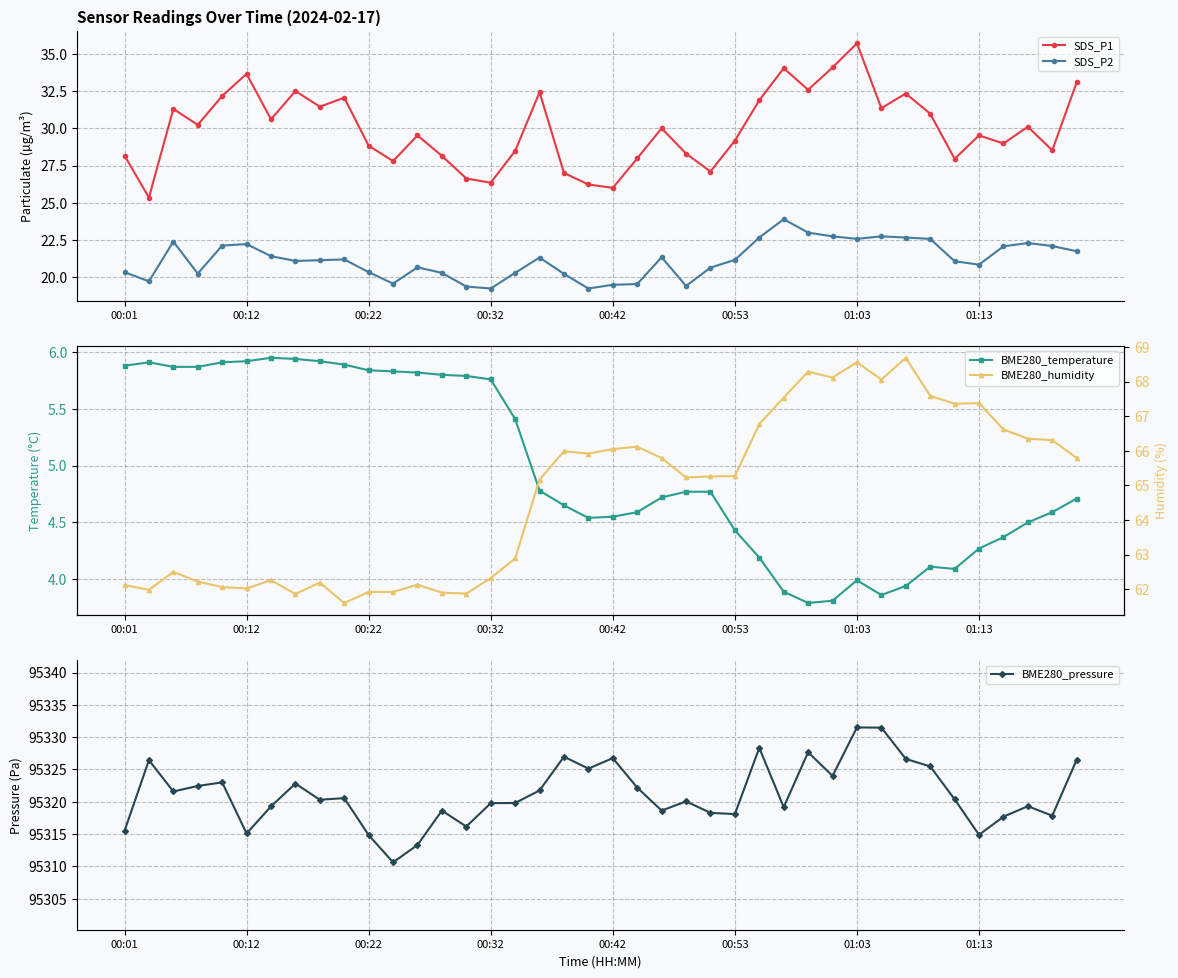

Between 16 and 18, which is larger?

16